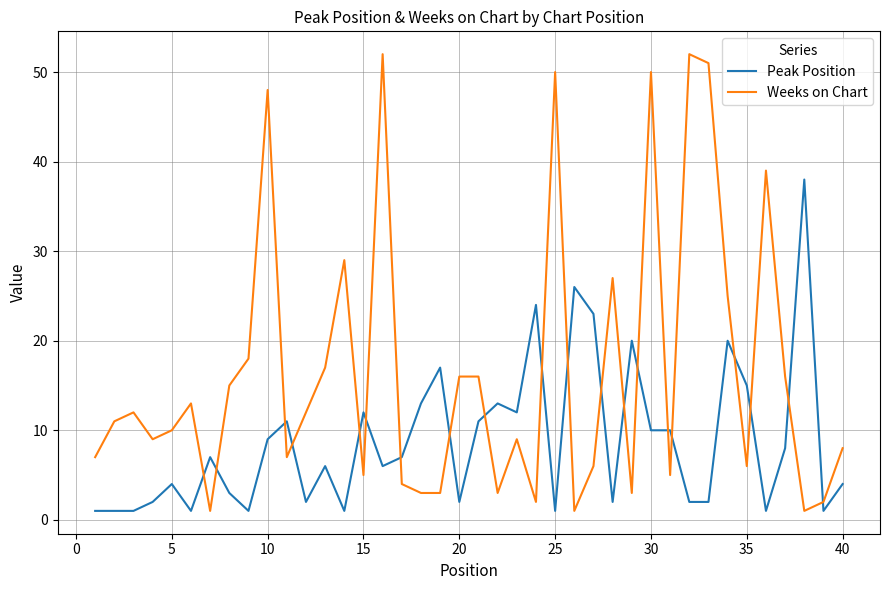

What are all the series names shown in the legend?

Peak Position, Weeks on Chart